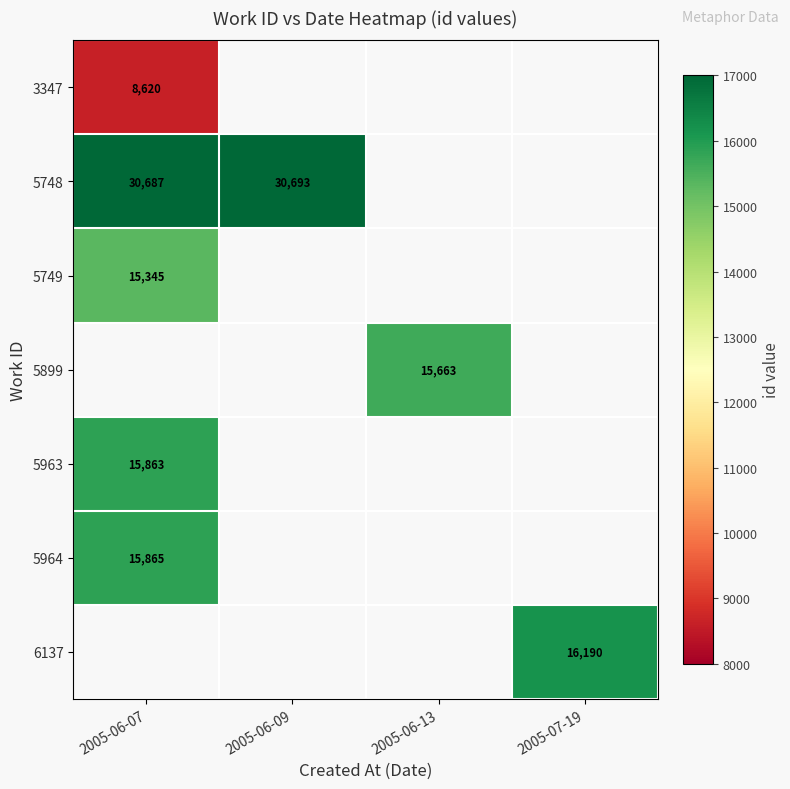

The value of 5963 at 2005-06-07 is 28335. True or false?

False